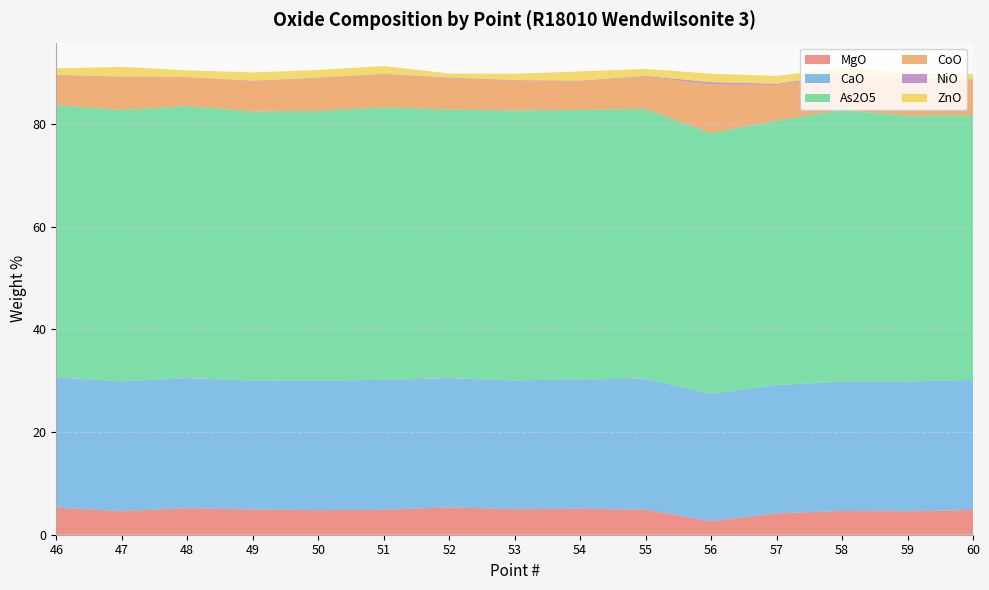

Reading left to right, transcribe all the data shown in this chart.

MgO: 5.3	4.6	5.2	4.9	4.8	4.8	5.4	5.0	5.1	4.9	2.6	4.2	4.6	4.6	4.8
CaO: 25.4	25.3	25.3	25.1	25.2	25.3	25.1	25.1	25.2	25.5	24.8	25.0	25.2	25.3	25.3
As2O5: 53.0	52.9	53.0	52.4	52.5	53.1	52.3	52.6	52.5	52.6	50.7	51.5	52.9	51.7	51.6
CoO: 5.8	6.4	5.6	5.9	6.4	6.4	6.1	5.8	5.6	6.3	9.5	6.9	6.9	7.0	6.7
NiO: 0.1	0.1	0.1	0.1	0.1	0.1	0.1	0.1	0.1	0.1	0.4	0.2	0.1	0.2	0.2
ZnO: 1.3	1.9	1.3	1.6	1.5	1.5	0.8	1.3	1.8	1.4	1.6	1.5	1.1	1.1	1.0